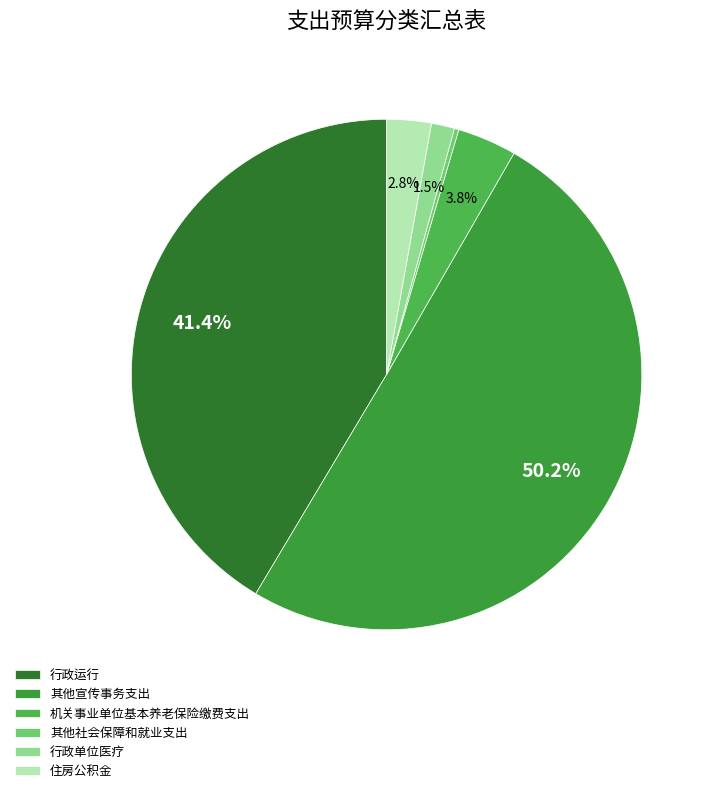

Which category accounts for the majority?

其他宣传事务支出